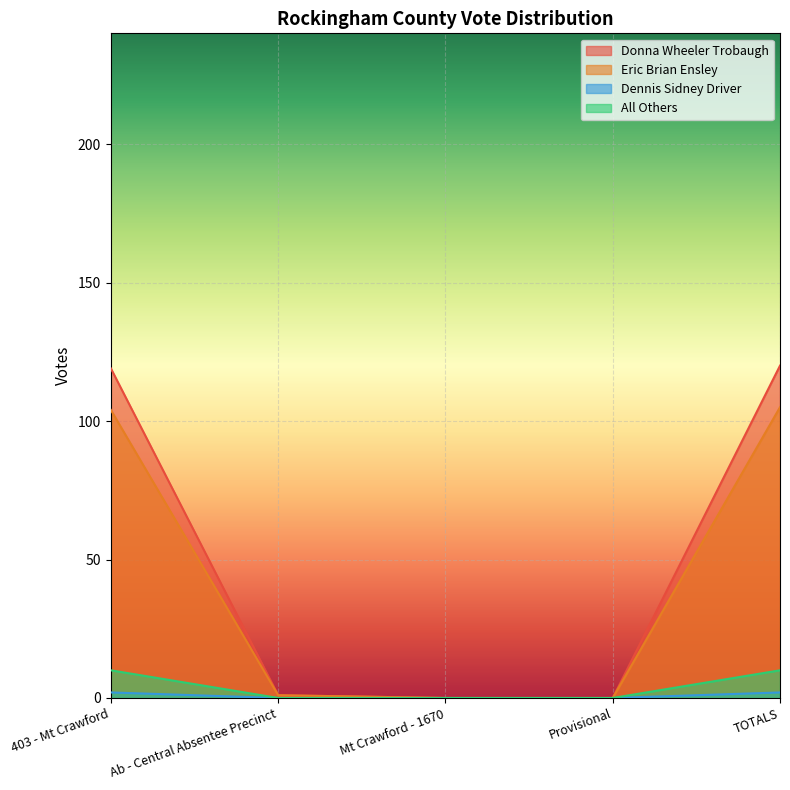

Is it true that Eric Brian Ensley equals 62 at 403 - Mt Crawford?

False